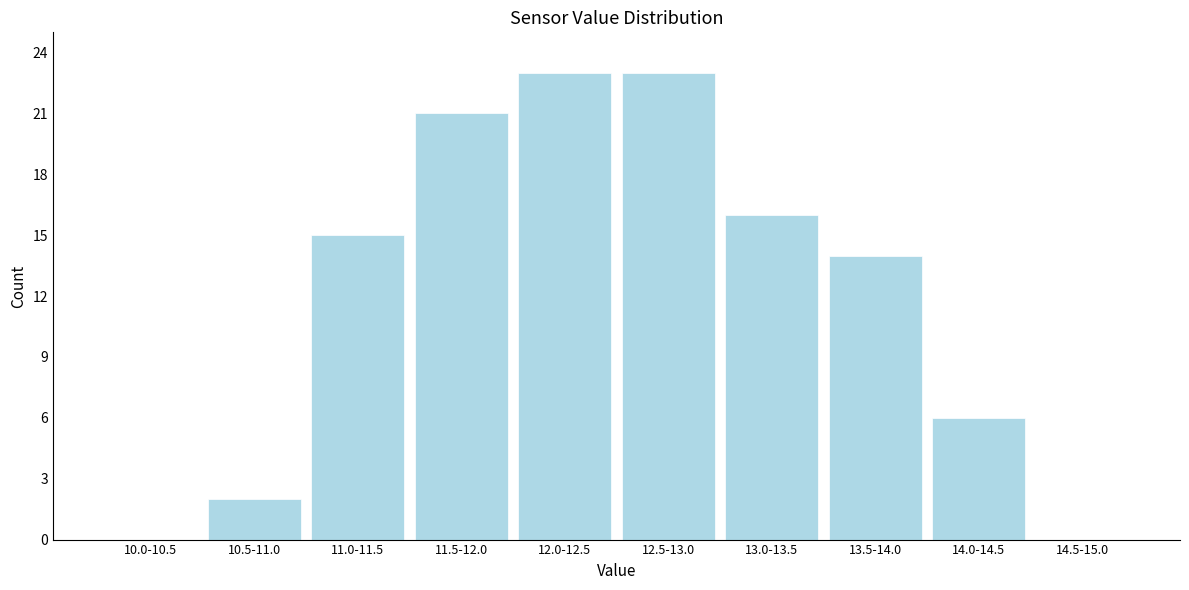

Reading left to right, list all the values displayed in this chart.

10.0-10.5=0	10.5-11.0=2	11.0-11.5=15	11.5-12.0=21	12.0-12.5=23	12.5-13.0=23	13.0-13.5=16	13.5-14.0=14	14.0-14.5=6	14.5-15.0=0